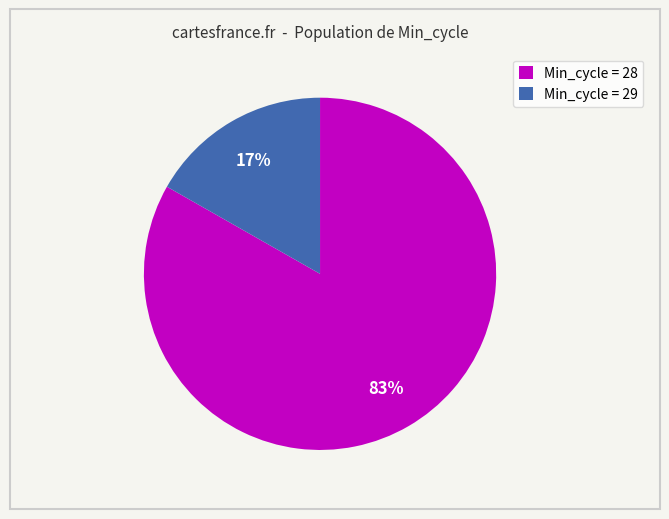

Count the number of slices in the pie.

2